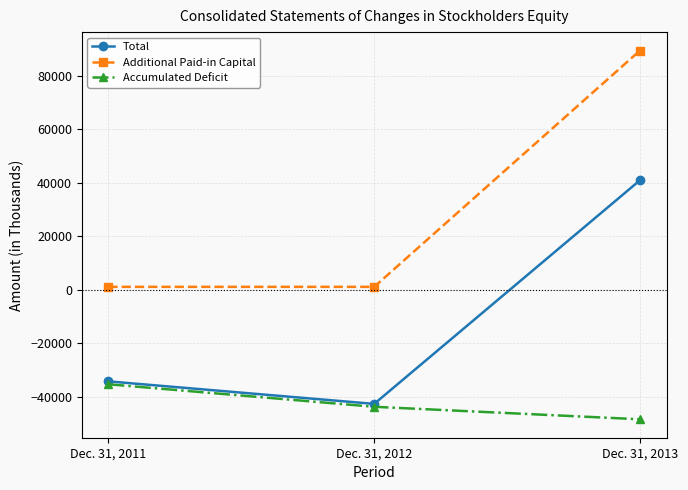

Which series changed the most between Dec. 31, 2011 and Dec. 31, 2012?

Total